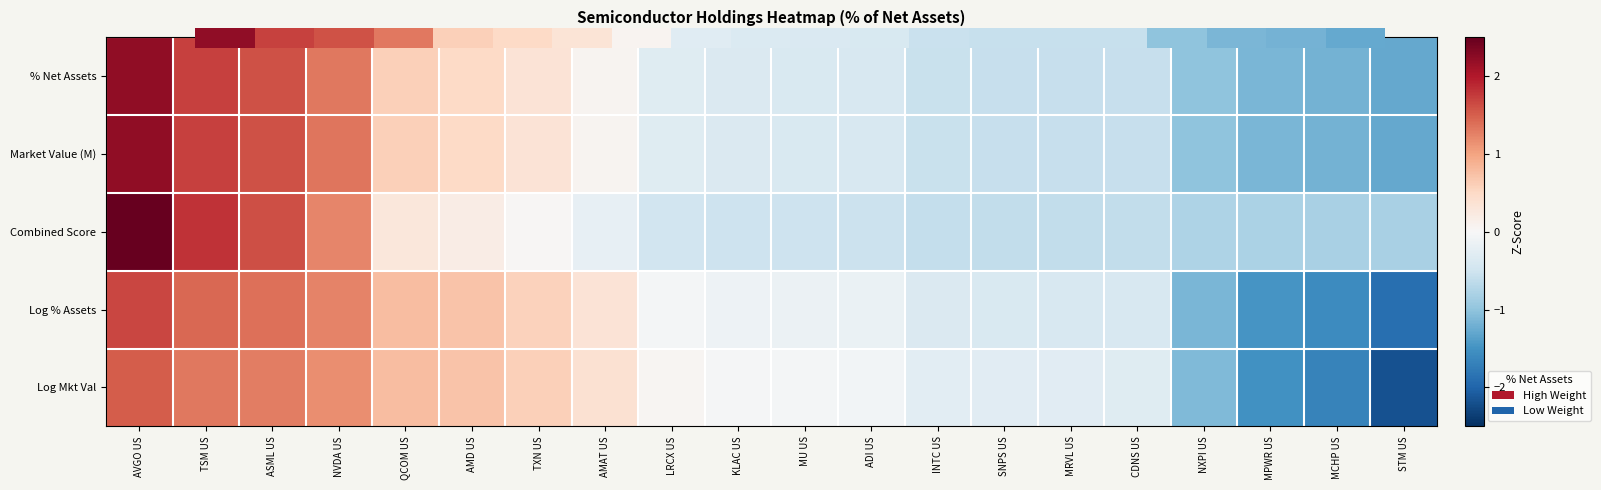

What is the difference between the highest and lowest values at MRVL US?

0.3